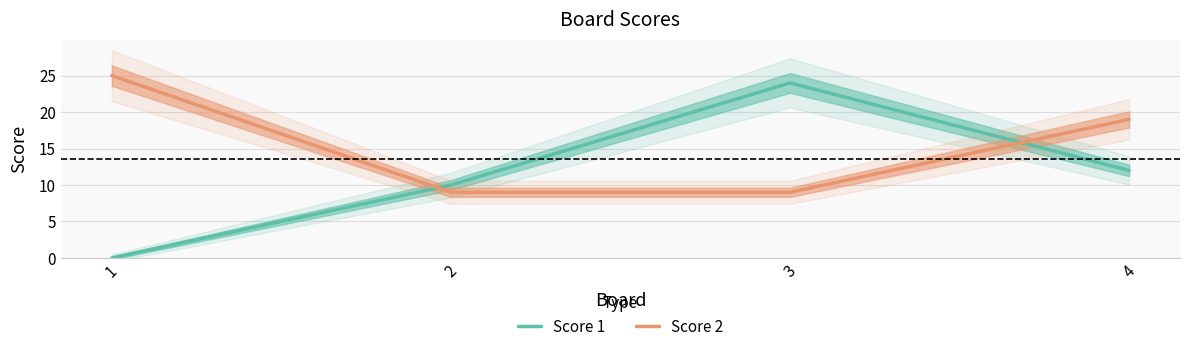

At which label does Score 2 first exceed 19?

1